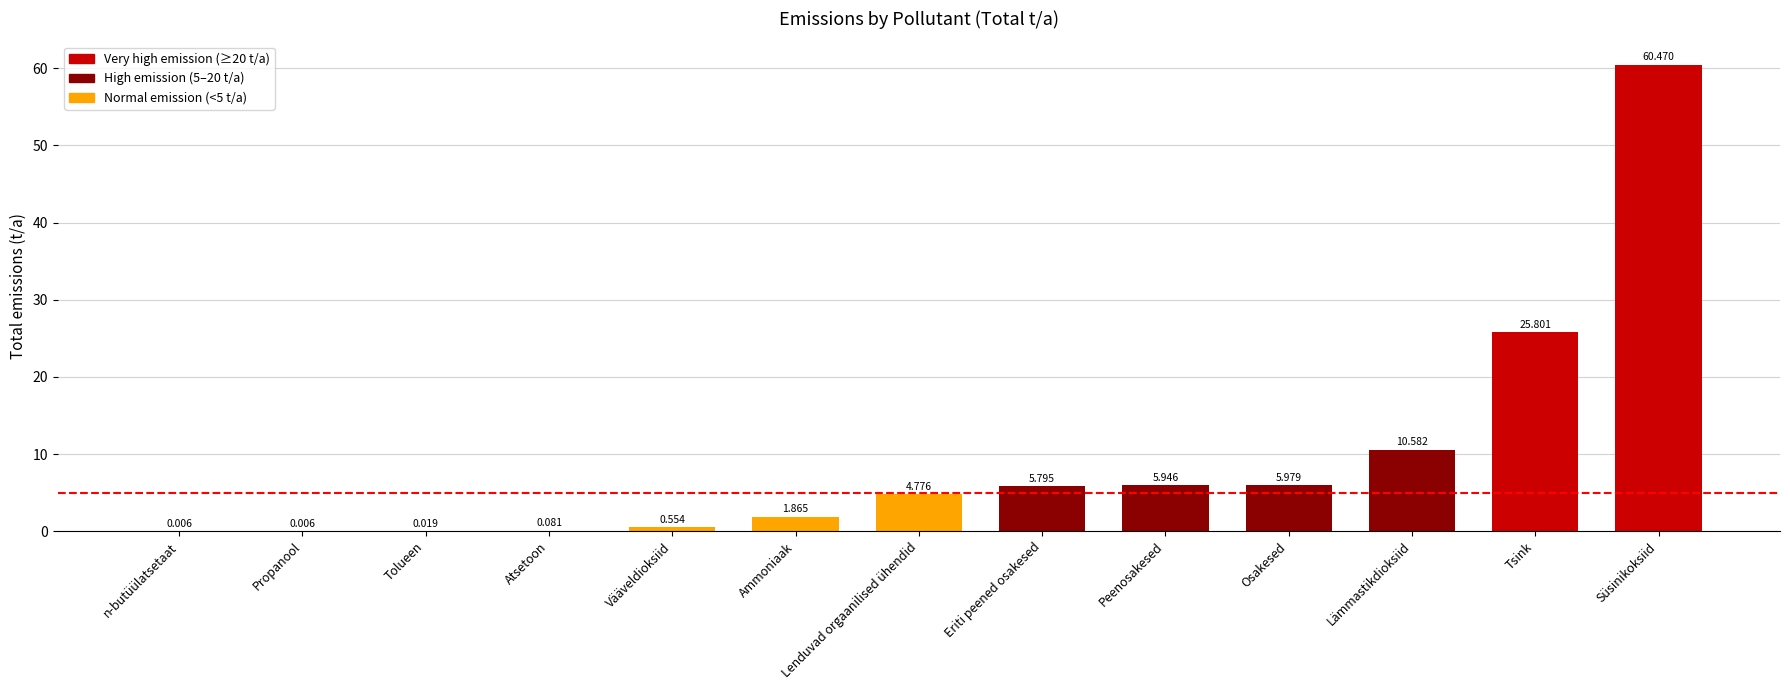

What is the average value?

9.4